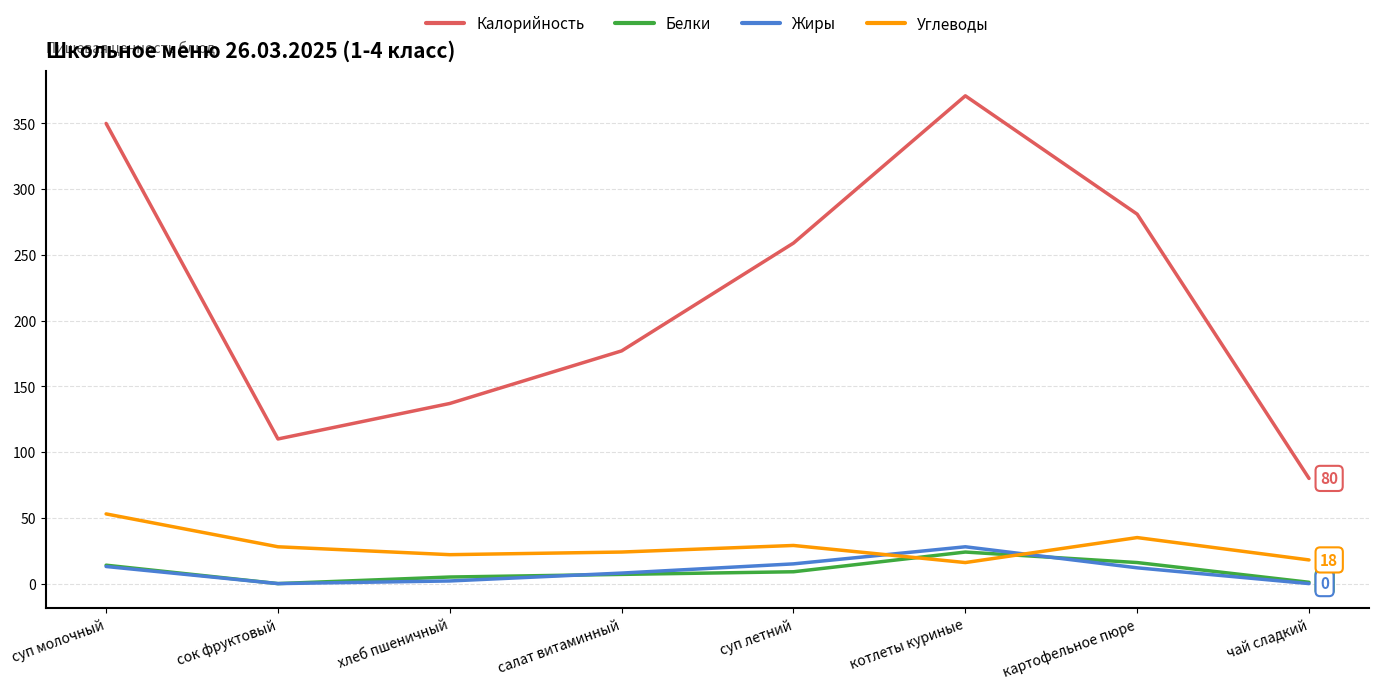

What is the spread (max minus min) of values at салат витаминный?

170